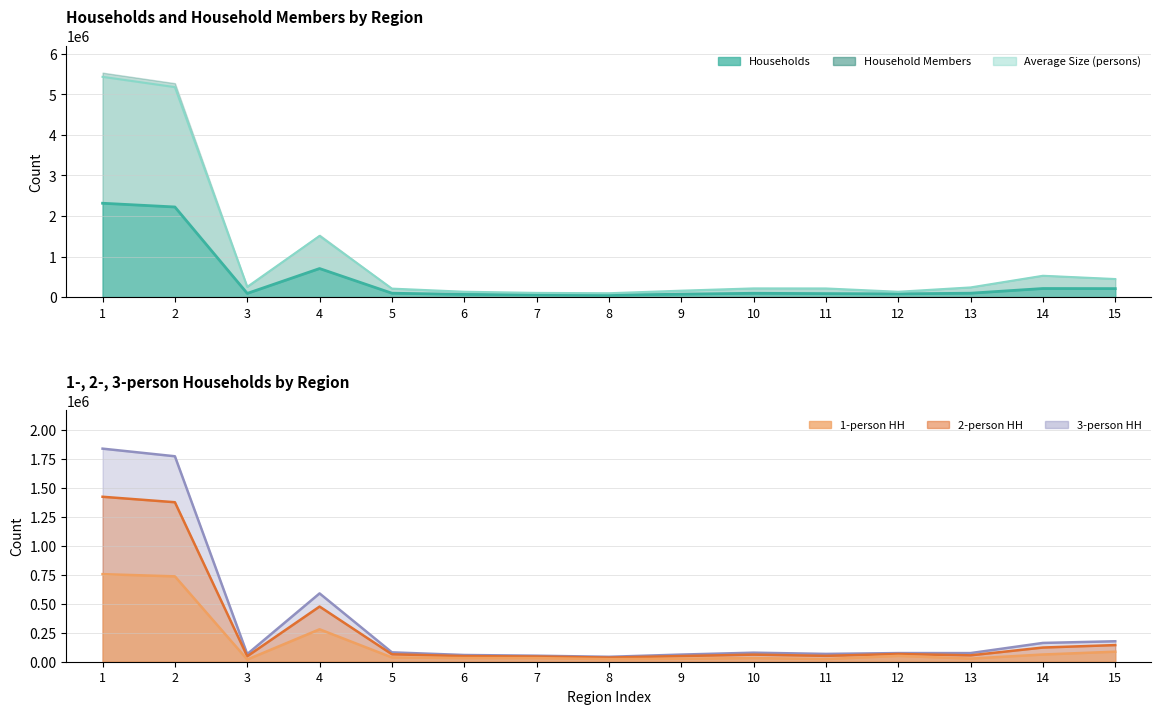

What is the sum of the Household Members values at 4 and 5?

1719350